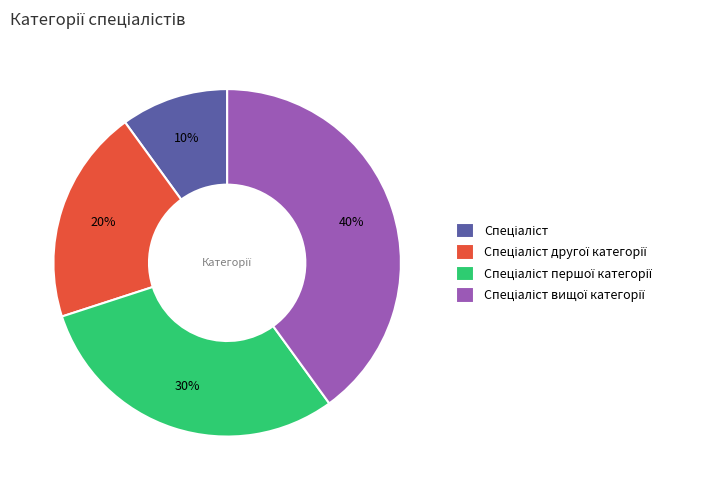

Is there a majority slice in this chart?

No